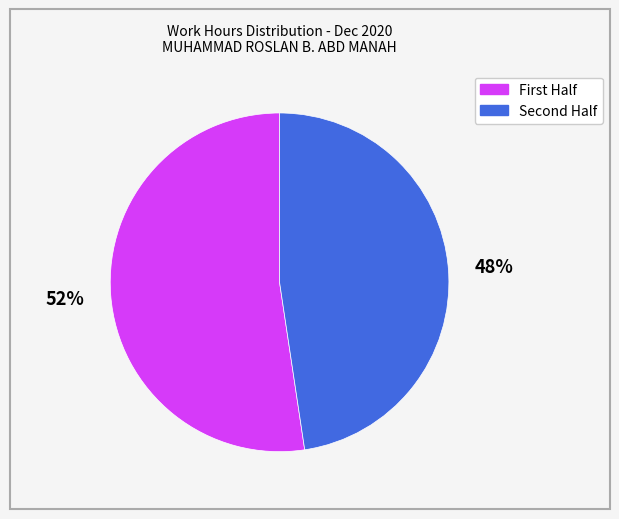

Is there any slice that represents more than half of the pie?

Yes